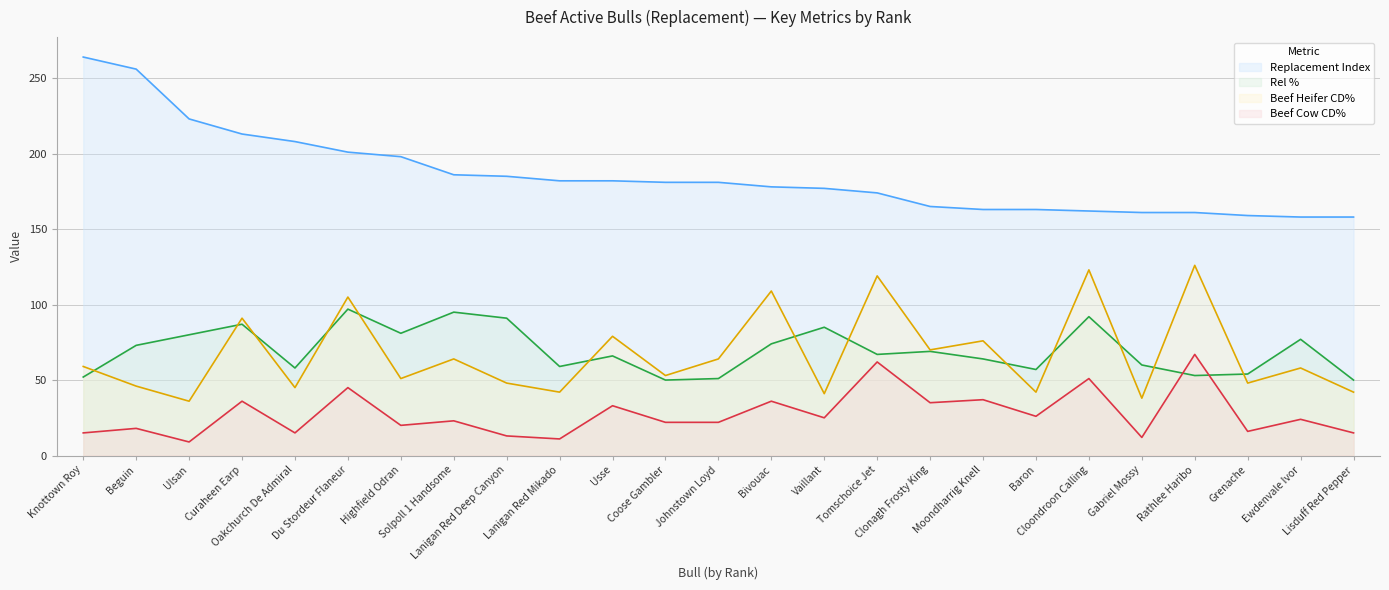

In Beef Cow CD%, how many points are lower than both neighbors (excluding endpoints)?

9